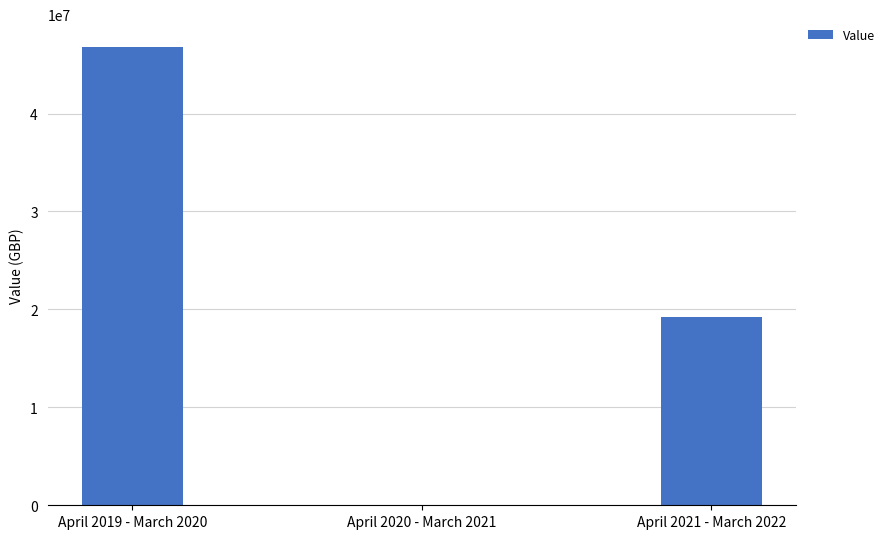

The value at April 2019 - March 2020 is 78559754. True or false?

False